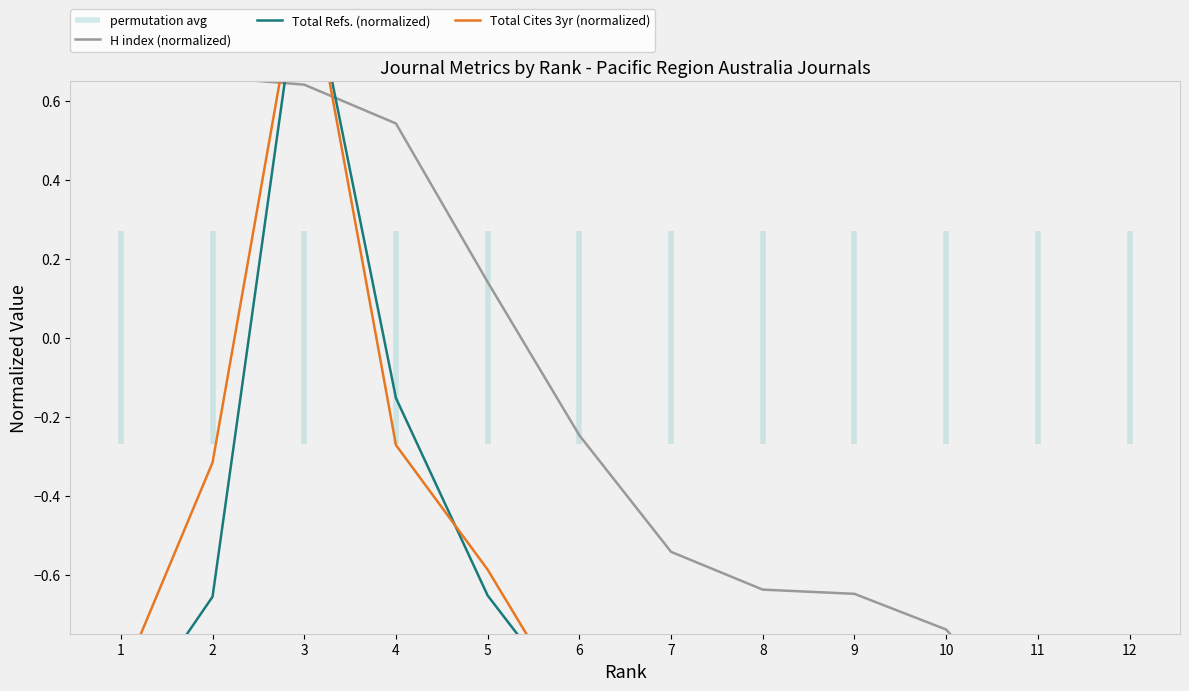

Where do Total Cites 3yr (normalized) and Total Refs. (normalized) first cross each other?

4 and 5